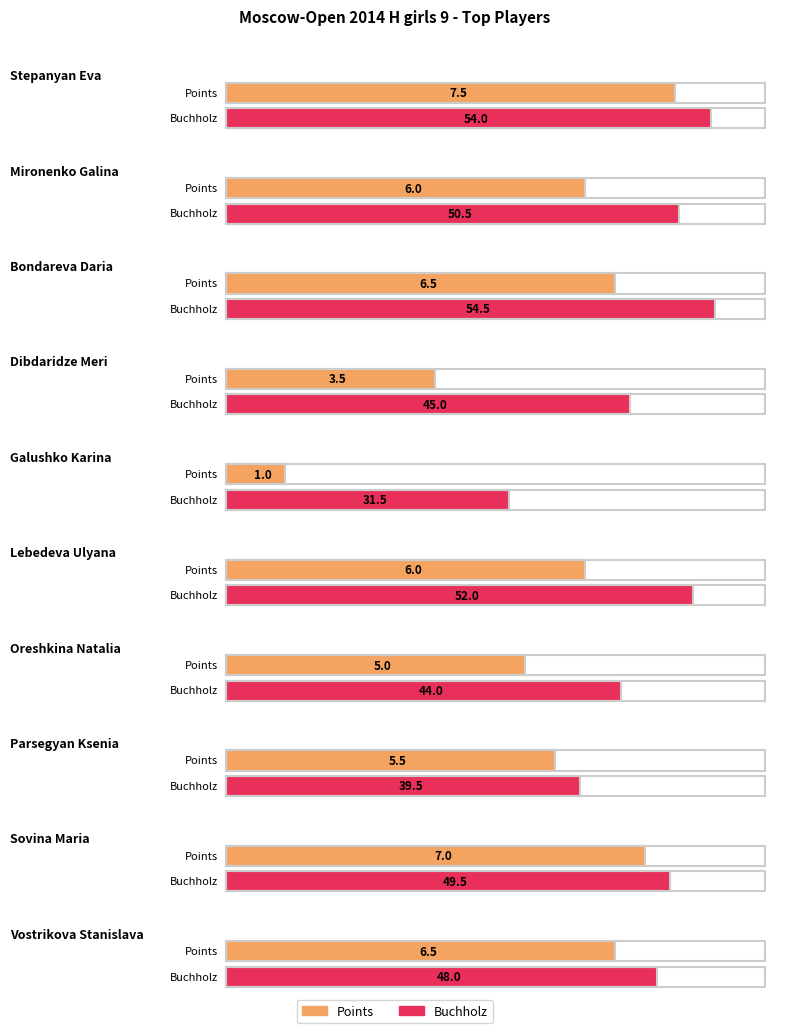

Which series has the widest spread of values?

Buchholz